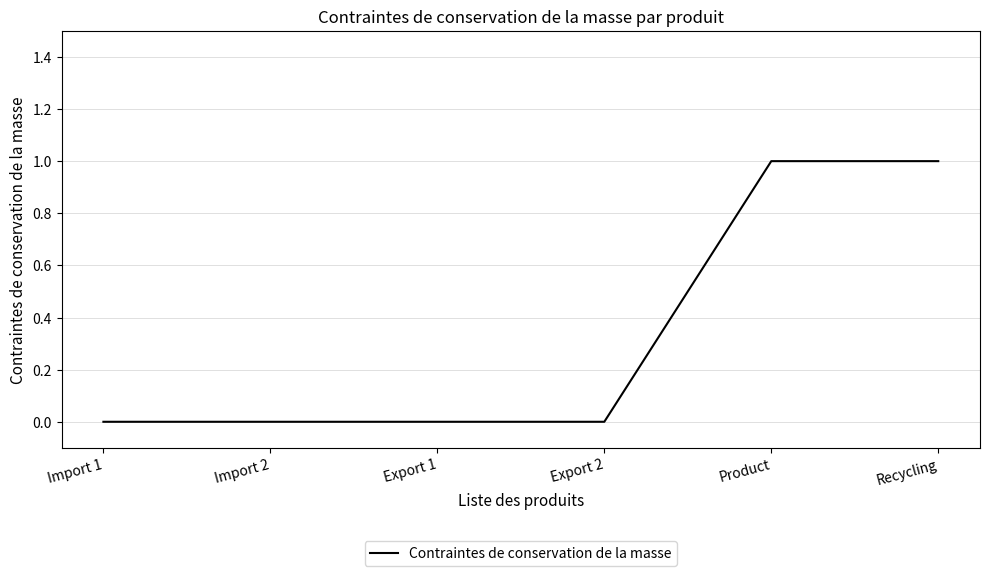

Is it true that the value at Export 2 is 0?

True